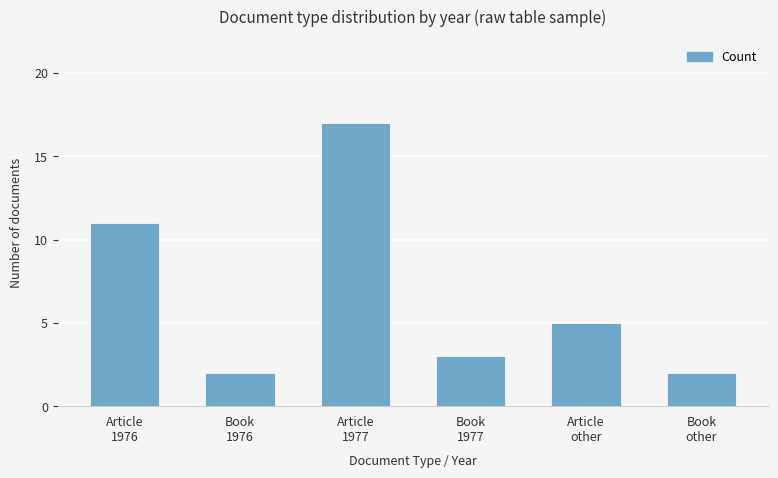

How many bars are there in total?

6